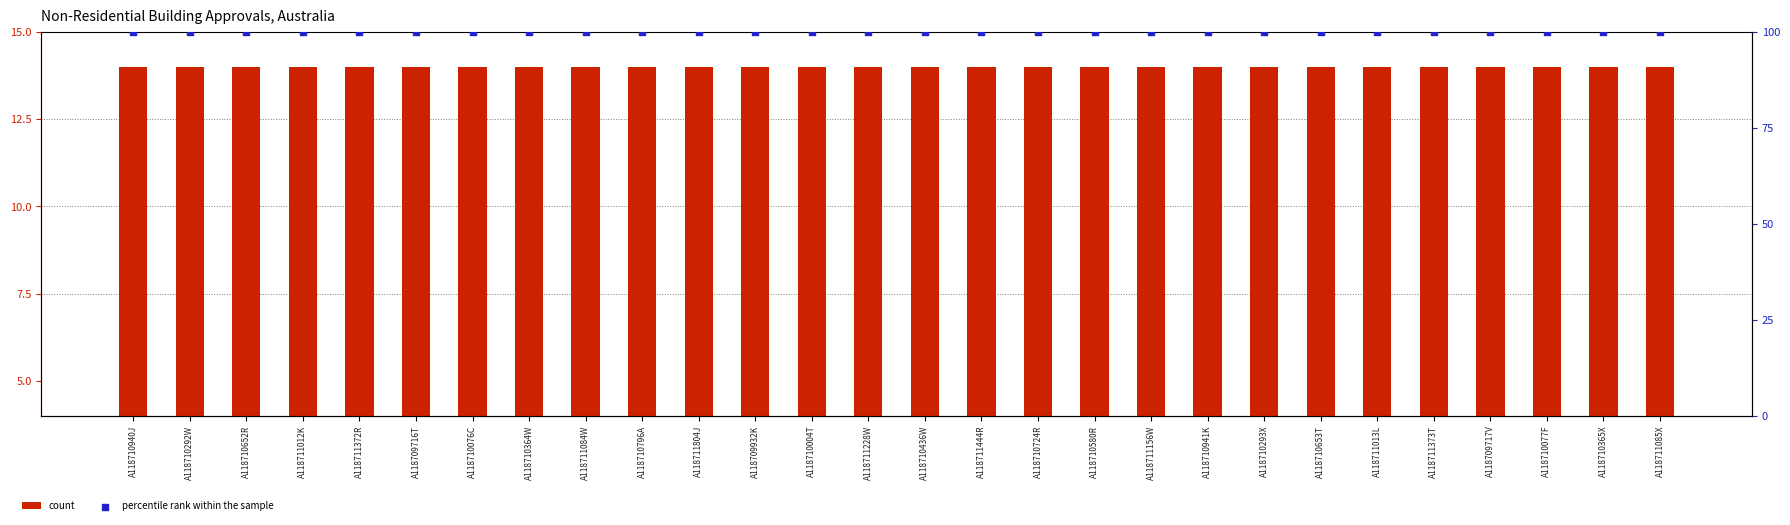

What are all the series names shown in the legend?

count, percentile rank within the sample